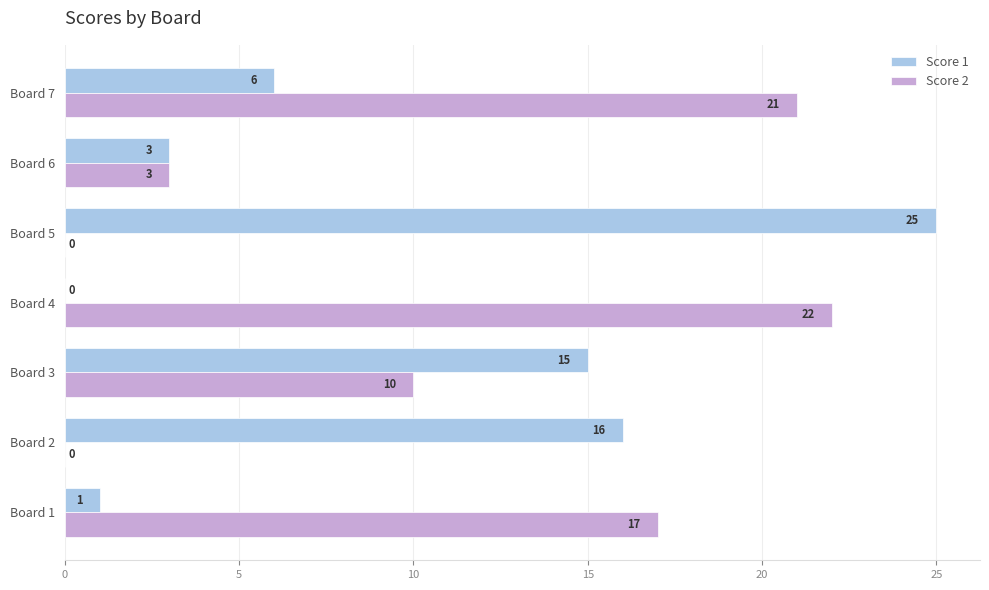

Between Board 3 and Board 4, which series saw the biggest shift?

Score 1